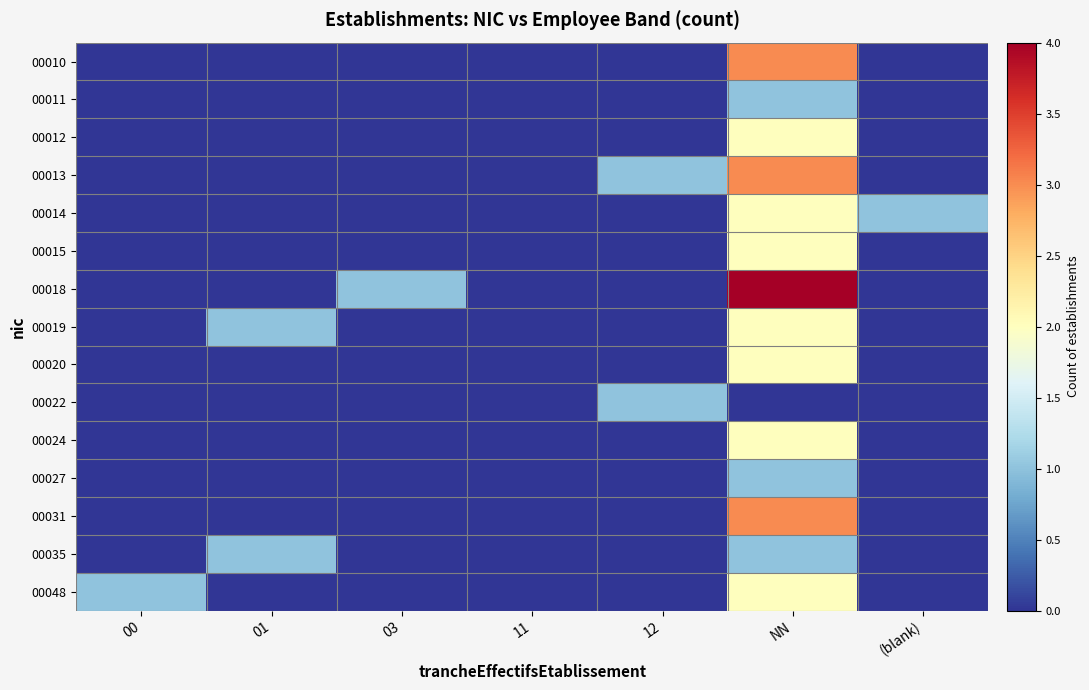

At which category does the chart reach its peak across all series?

NN